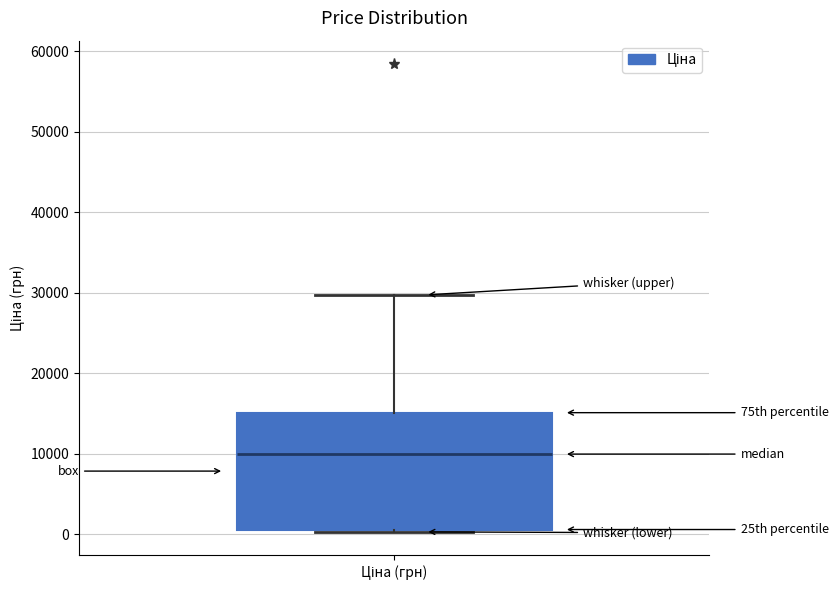

Transcribe this box plot: give where the median line is, the range the box spans, and where the two whiskers end, as read against the y-axis. The values are not printed on the chart, so give them approximately, as read against the axis.

median 10000, box 1000 to 15000, whiskers 0 to 30000